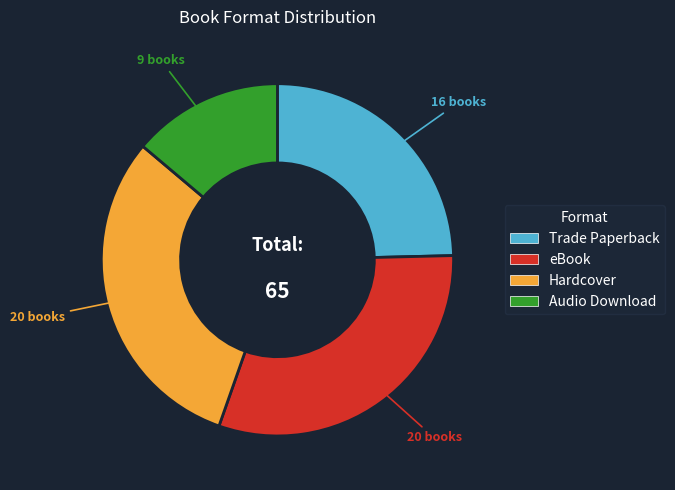

How many segments does this pie chart have?

4